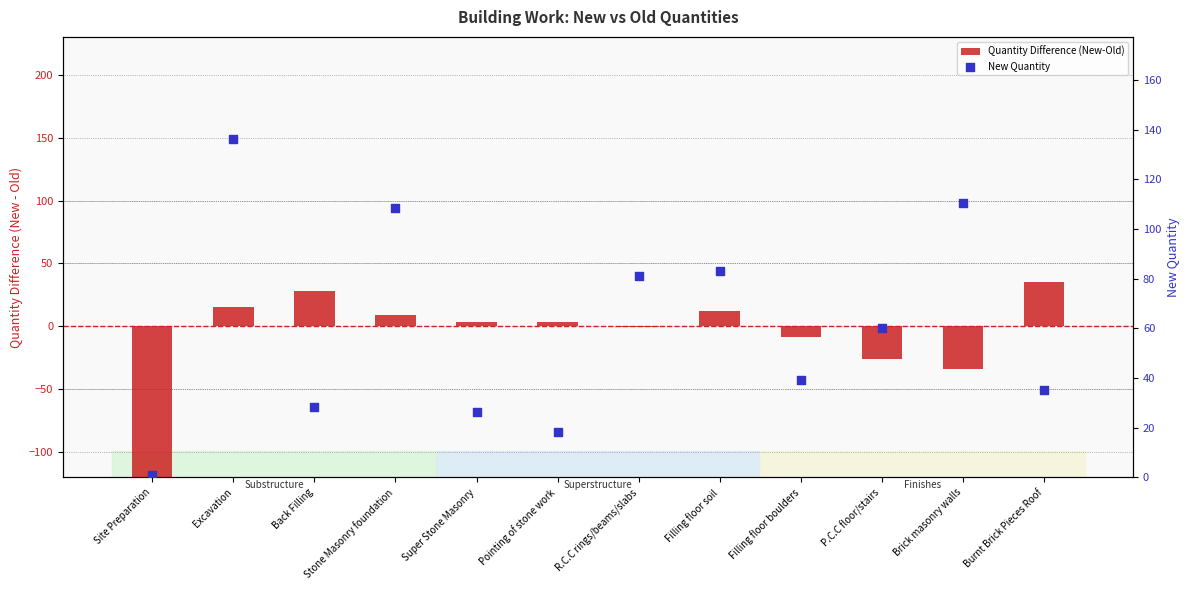

What is the total value across all series at Filling floor soil?

95.5